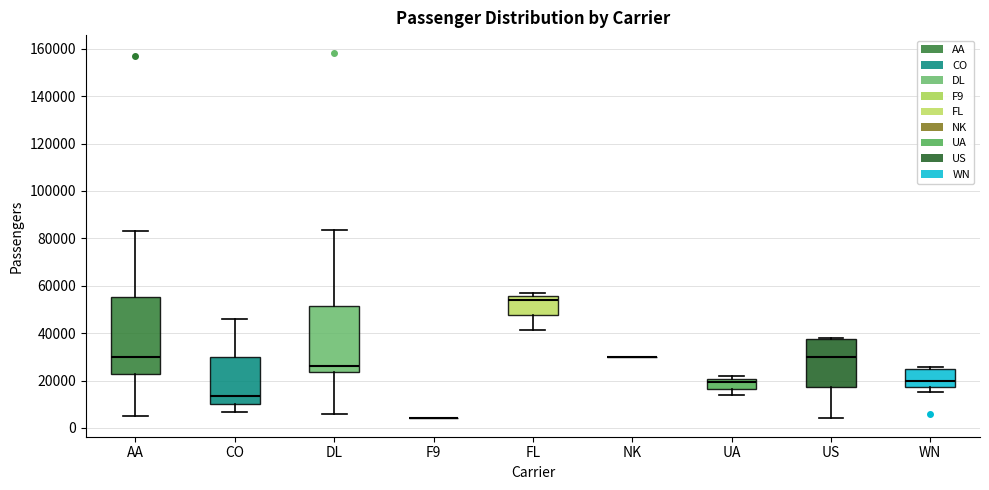

Reading left to right, read every box against the y-axis: the position of its median line, the range the box covers, and the ends of its whiskers. The values are not printed on the chart, so give them approximately, as read against the axis.

AA: median 30000, box 22000 to 56000, whiskers 4000 to 84000
CO: median 14000, box 10000 to 30000, whiskers 6000 to 46000
DL: median 26000, box 24000 to 52000, whiskers 6000 to 84000
F9: box collapsed to a line at 4000, whiskers 4000 to 4000
FL: median 54000, box 48000 to 56000, whiskers 42000 to 58000
NK: box collapsed to a line at 30000, whiskers 30000 to 30000
UA: median 20000 (just below the box's upper edge), box 16000 to 20000, whiskers 14000 to 22000
US: median 30000, box 18000 to 38000, whiskers 4000 to 38000
WN: median 20000, box 18000 to 24000, whiskers 16000 to 26000